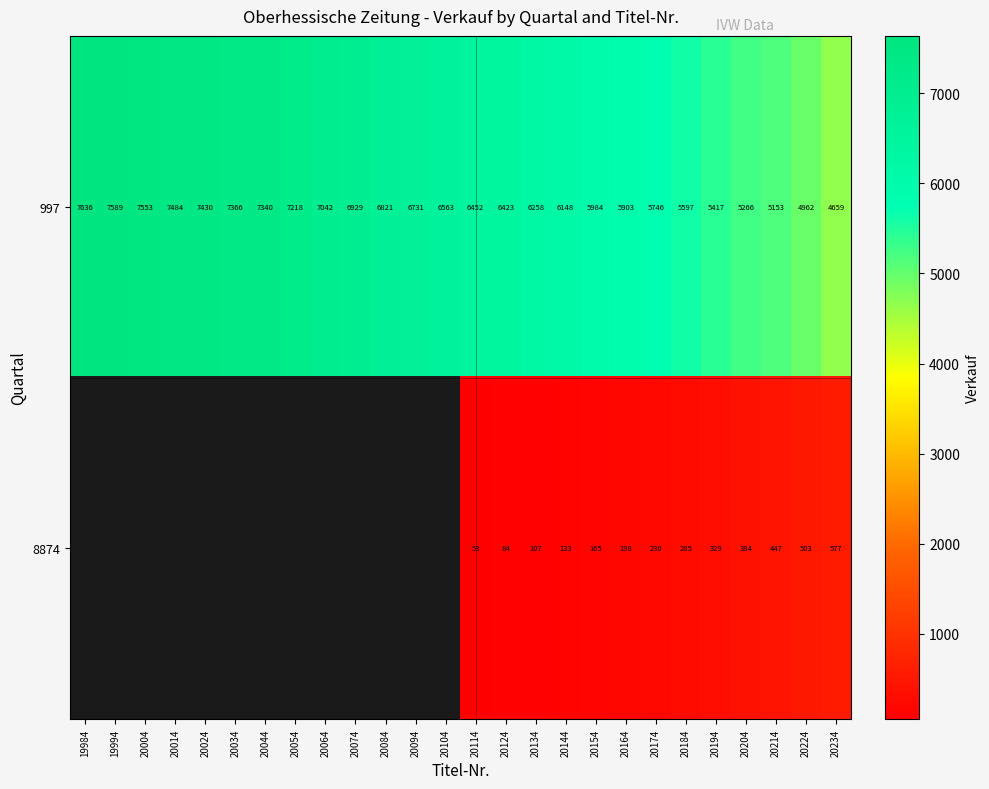

Is the value of 997 at 20074 greater than the value of 8874 at 20154?

Yes